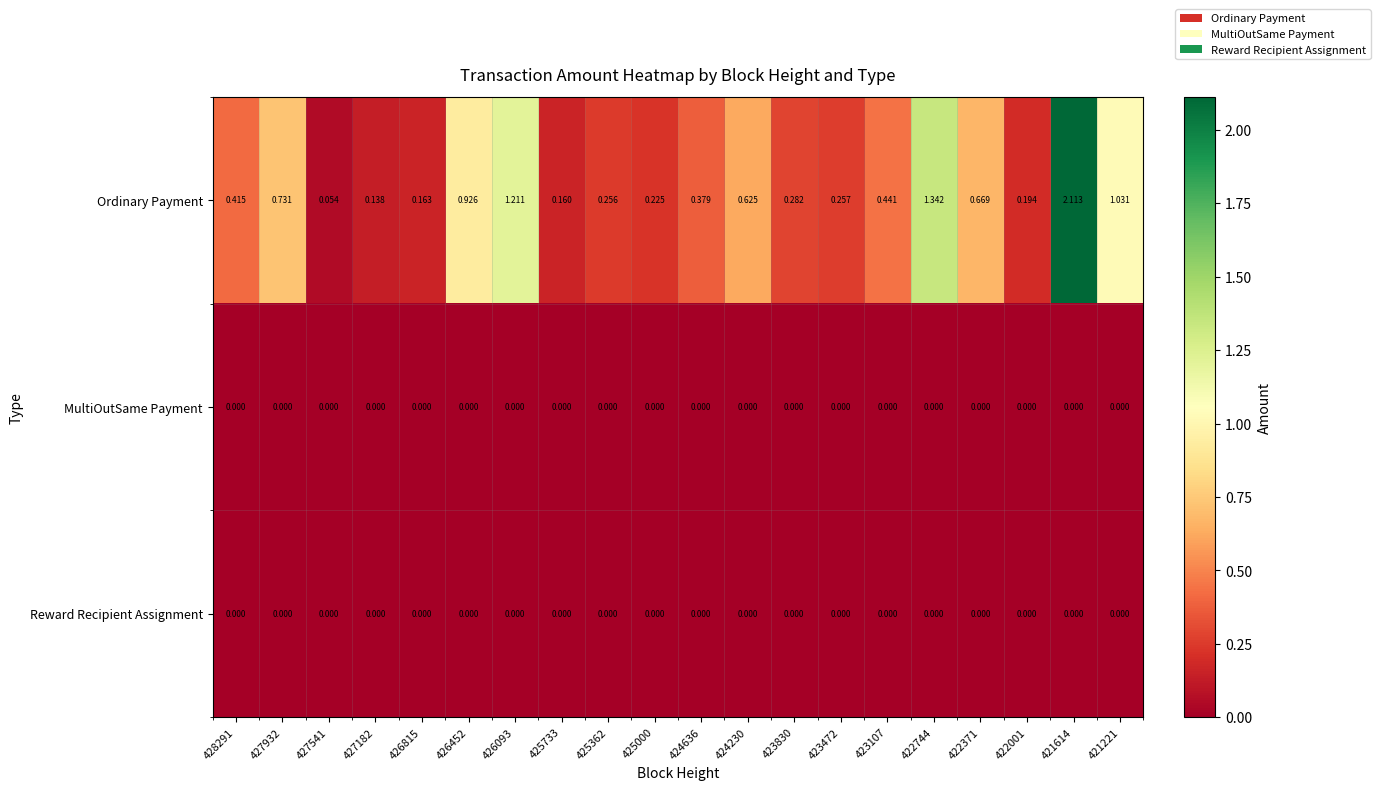

Which series has the largest total across all categories?

Ordinary Payment